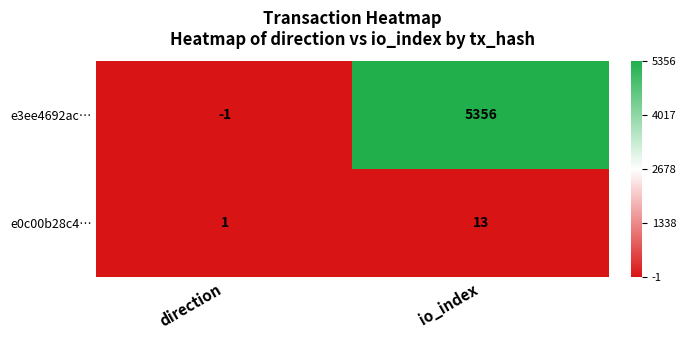

Rank the series at io_index from highest to lowest value.

e3ee4692ac…, e0c00b28c4…